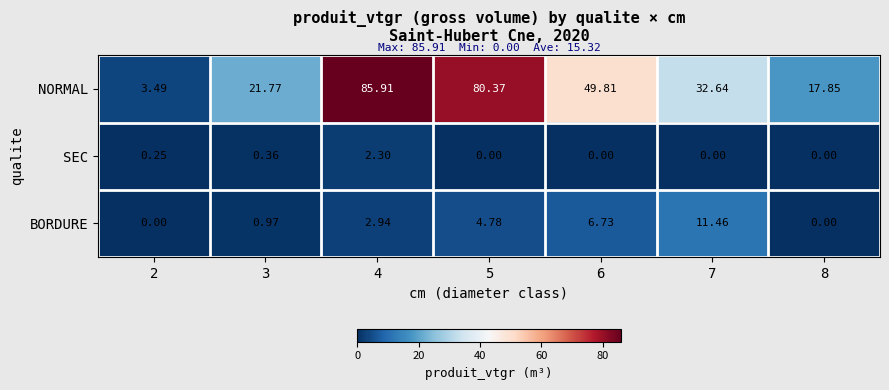

Is the value of BORDURE at 7 greater than the value of NORMAL at 8?

No